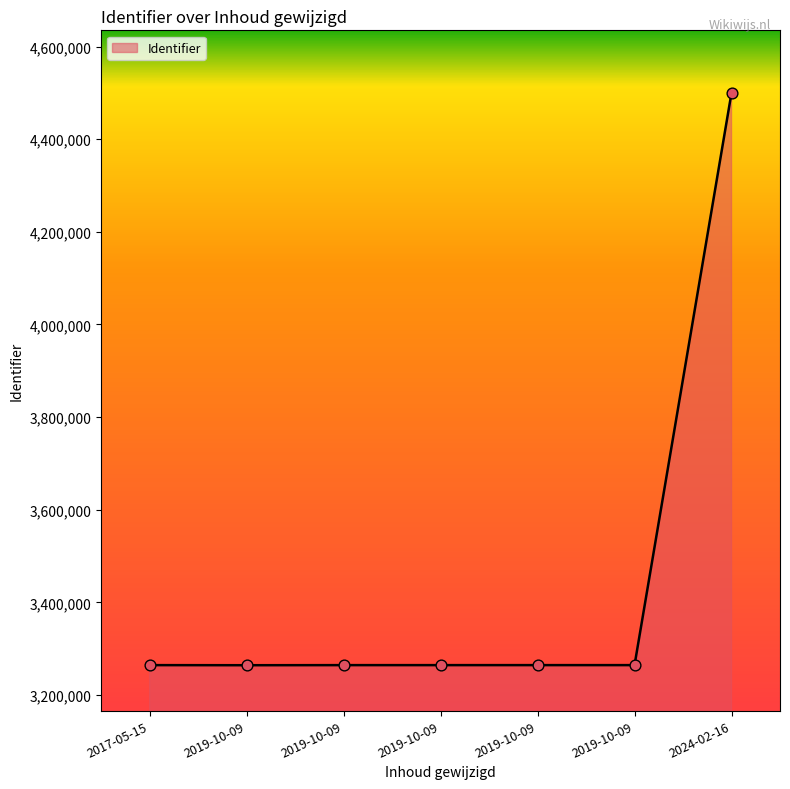

What is the change in value from 2019-10-09 to 2019-10-09?

+198